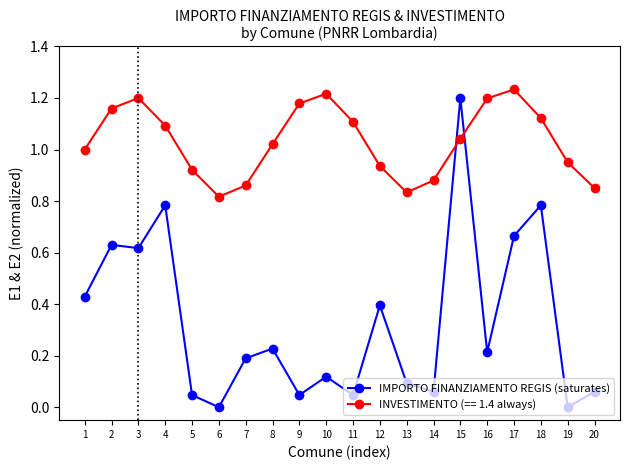

At which category is the sum across all series the highest?

15